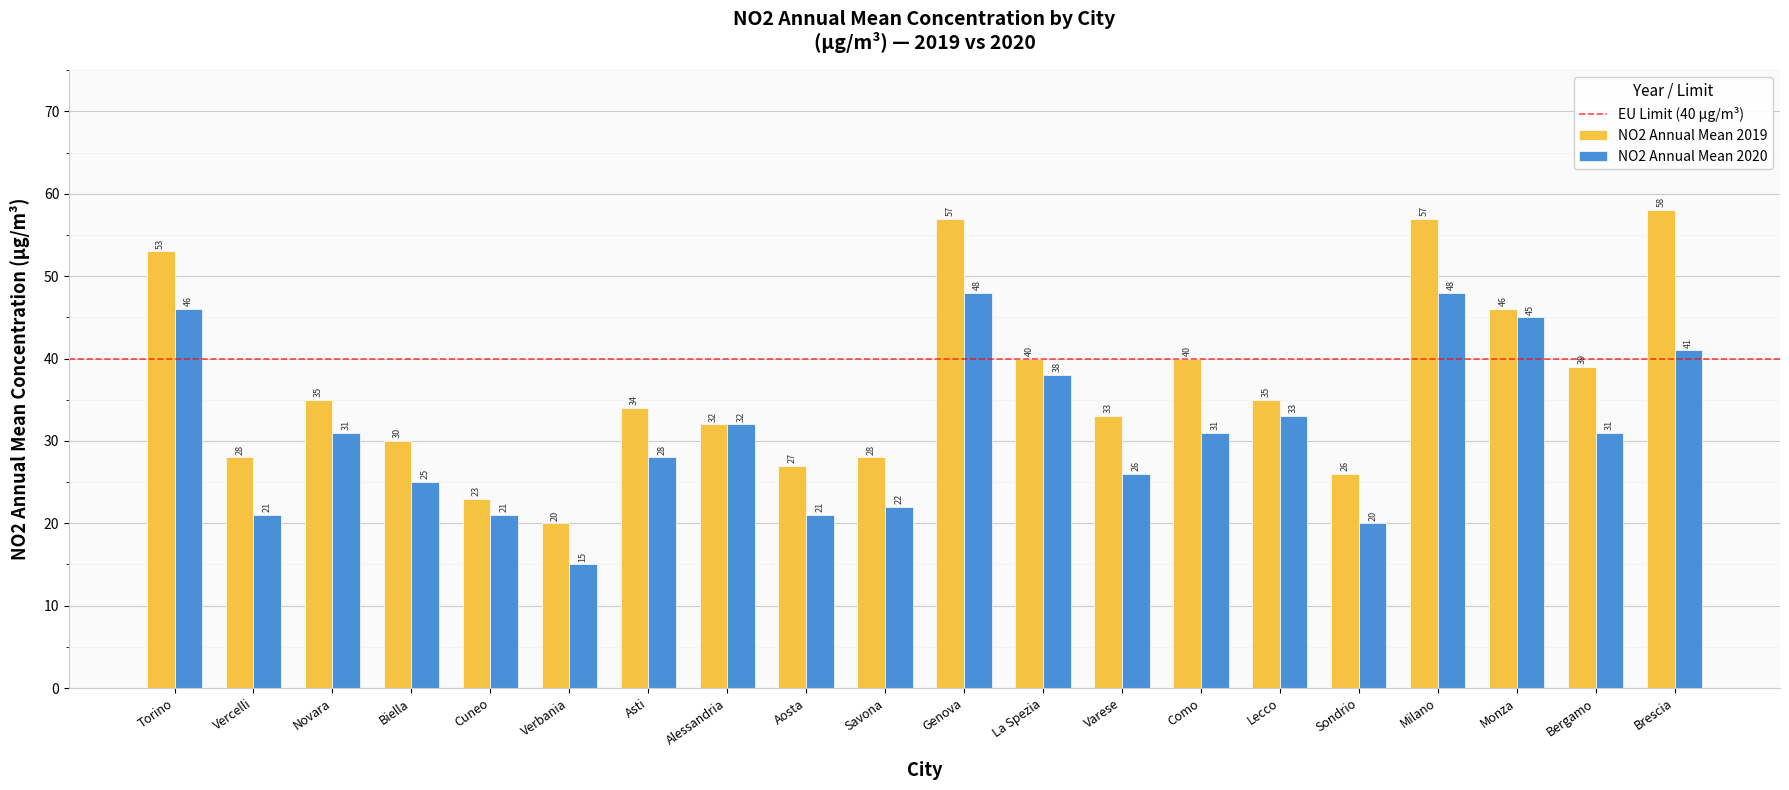

What is the spread (max minus min) of values at Biella?

5